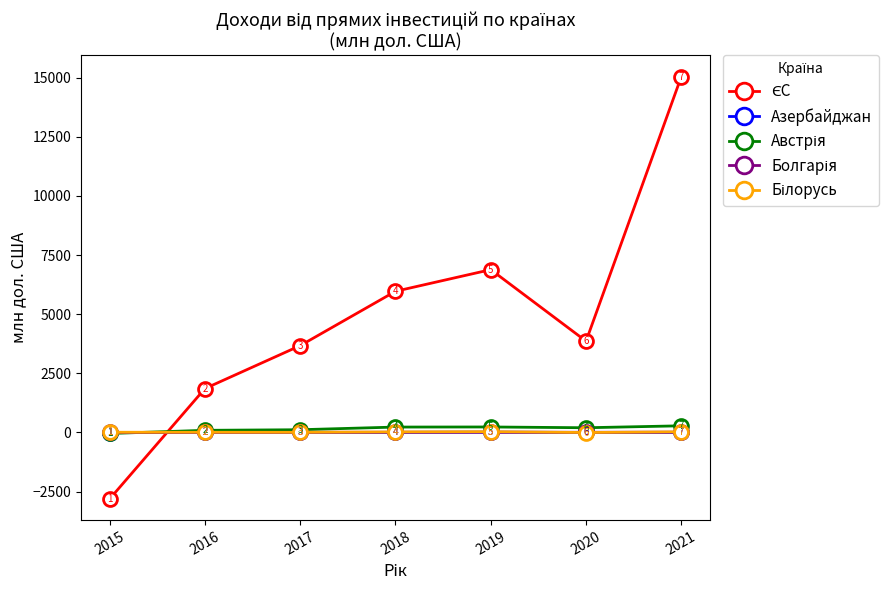

Which label corresponds to the smallest value in the chart?

2015